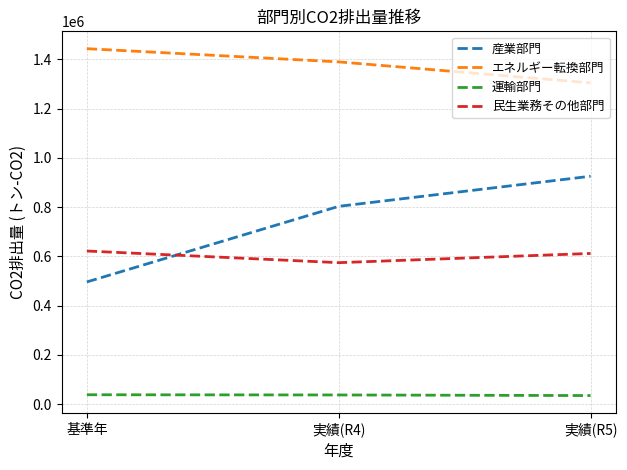

What is the smallest value displayed?

34654.8